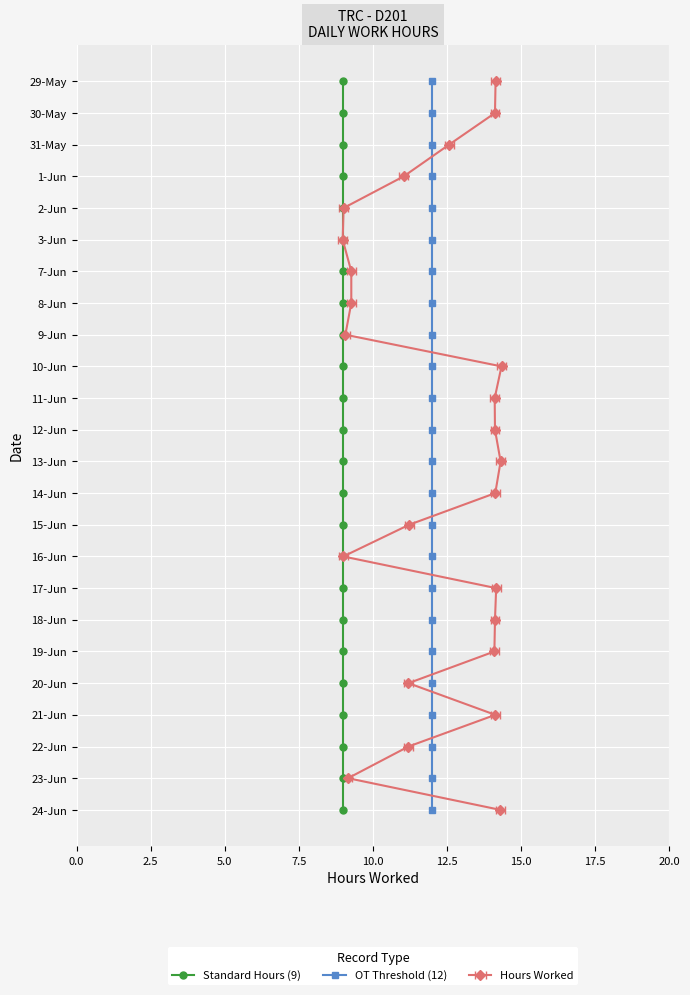

Is this an area chart (filled region under the line)?

No